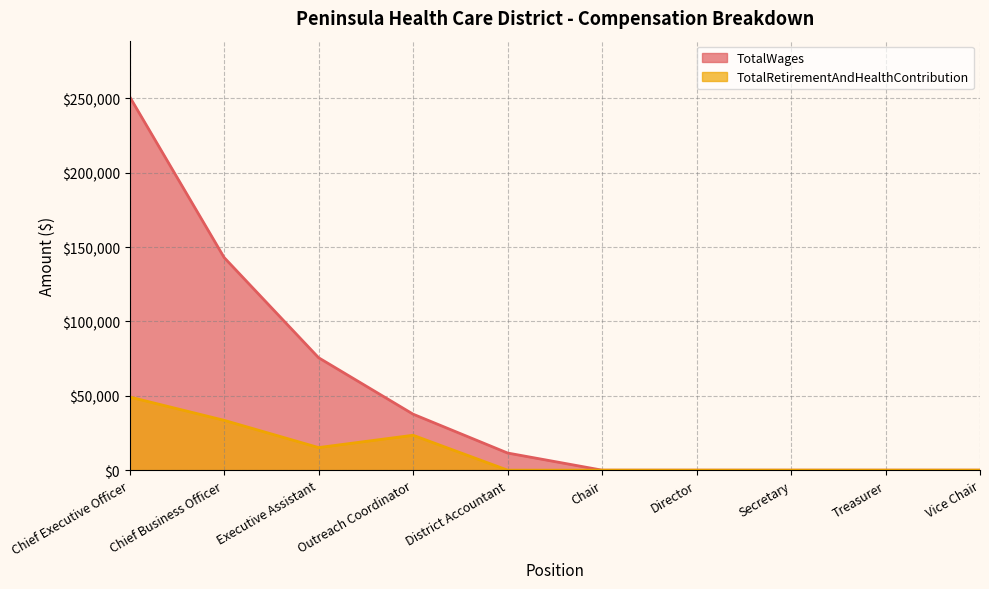

Which category has the lowest value across all series?

Chair